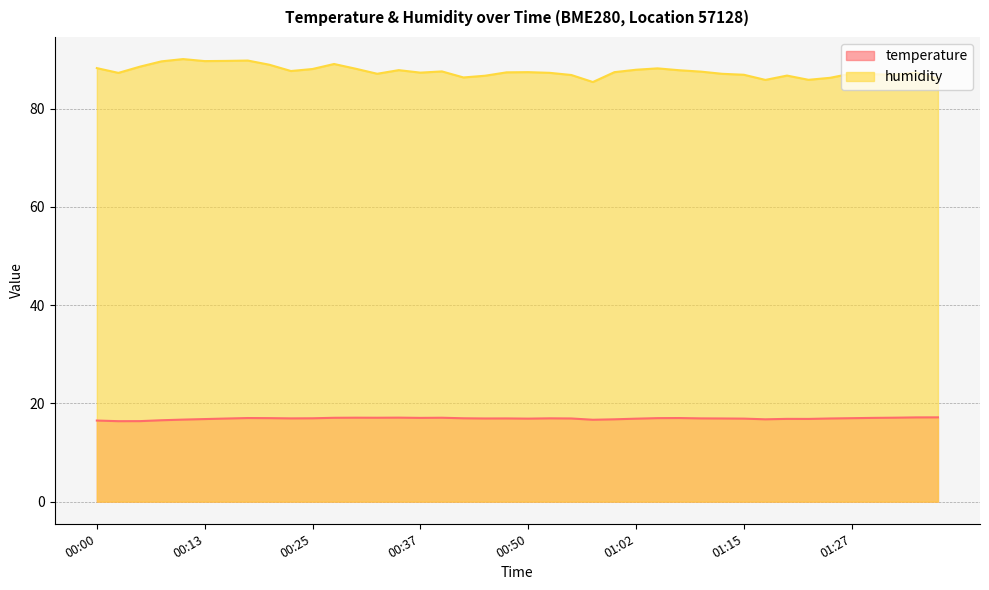

At how many categories does at least one series exceed 38?

40